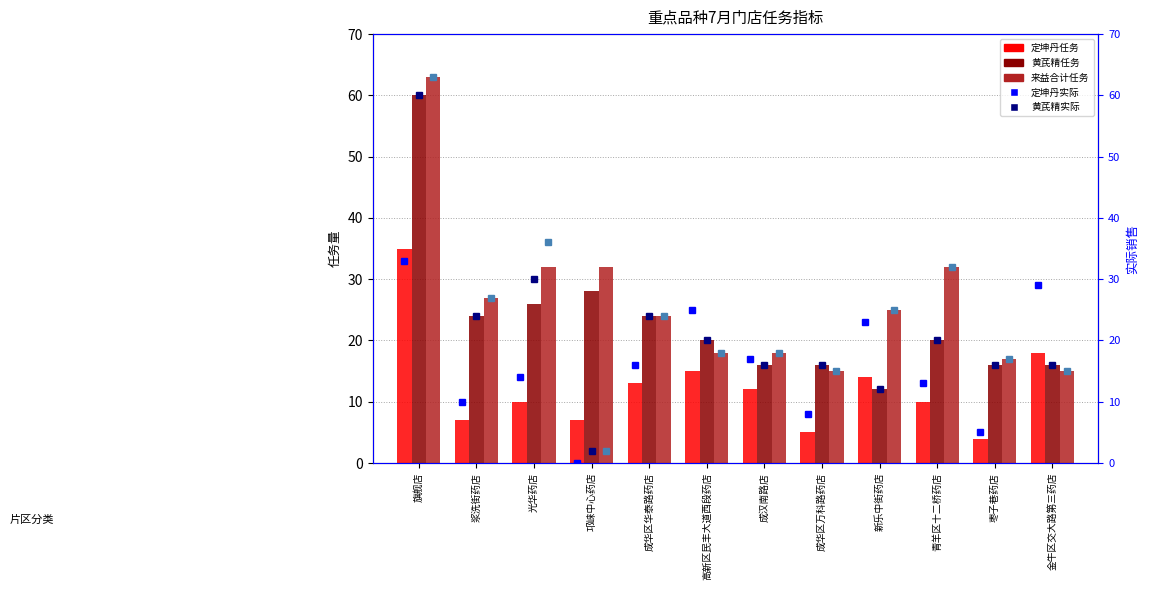

At which category is the sum across all series the highest?

旗舰店